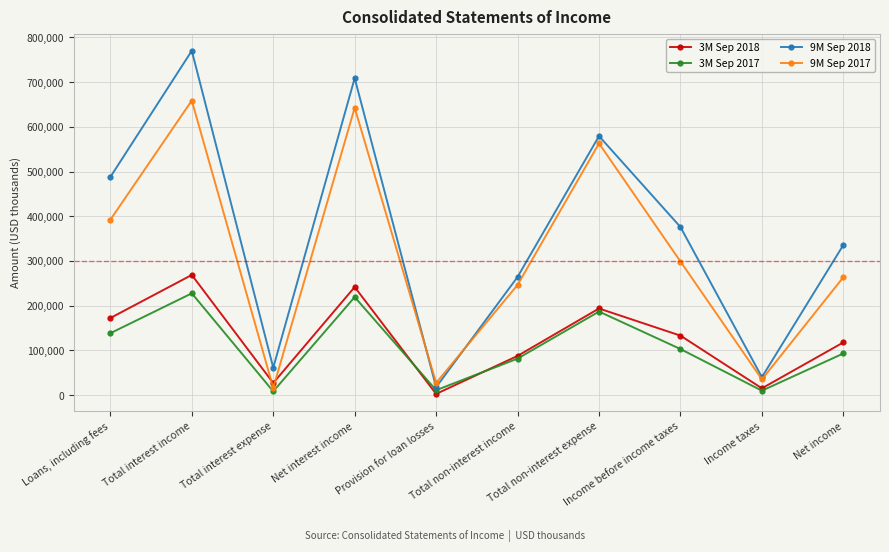

What is the lowest value of the 9M Sep 2017 series?

16144